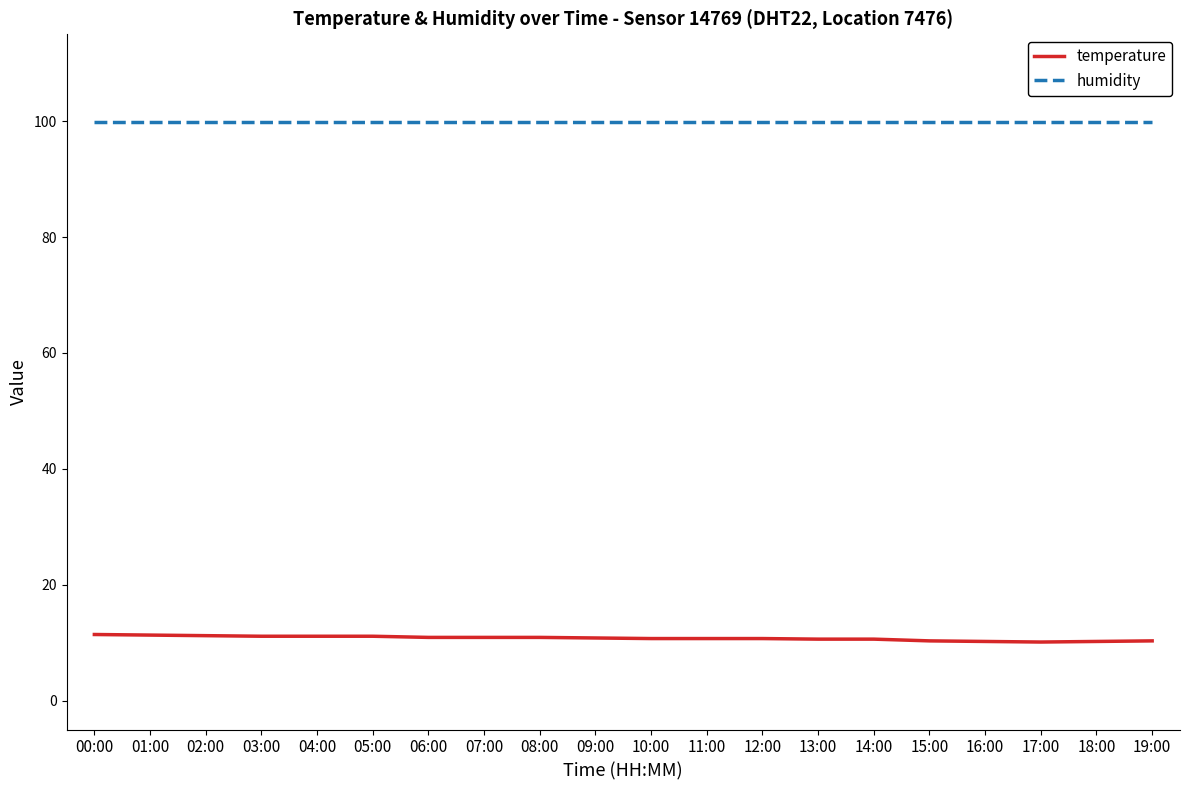

What is the spread (max minus min) of values at 18:00?

89.7